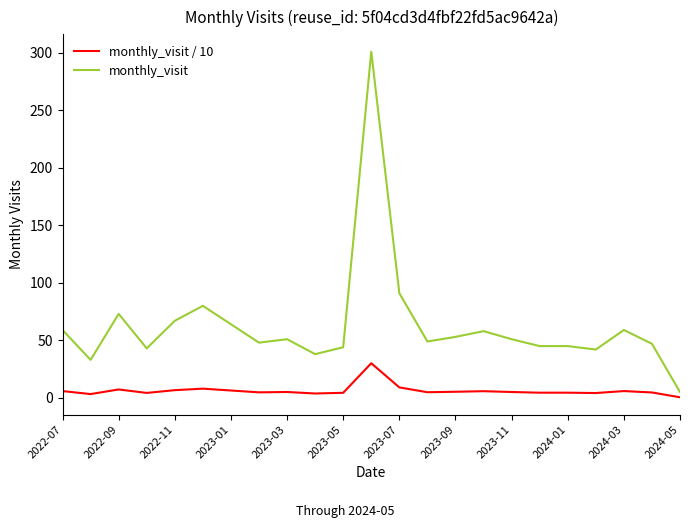

What is the difference between the maximum and minimum values in the monthly_visit series?

296.0